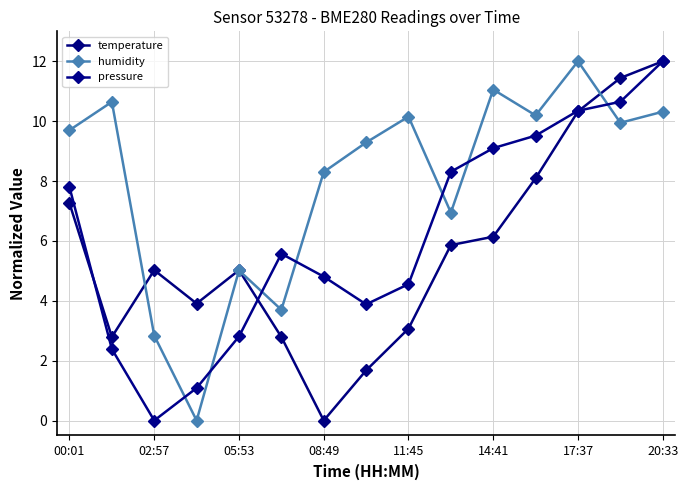

How many data points in humidity are less than 9?

6